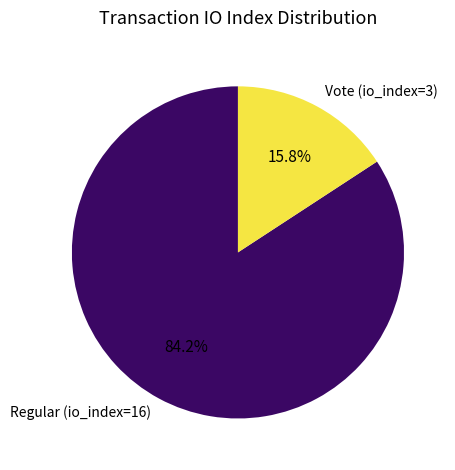

Is there a majority slice in this chart?

Yes